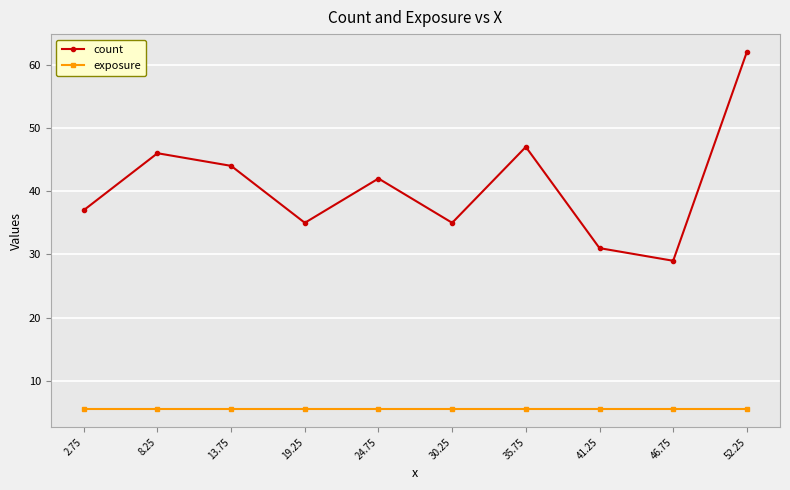

Reading left to right, transcribe all the data shown in this chart.

count: 2.75=37.0	8.25=46.0	13.75=44.0	19.25=35.0	24.75=42.0	30.25=35.0	35.75=47.0	41.25=31.0	46.75=29.0	52.25=62.0
exposure: 2.75=5.5	8.25=5.5	13.75=5.5	19.25=5.5	24.75=5.5	30.25=5.5	35.75=5.5	41.25=5.5	46.75=5.5	52.25=5.5